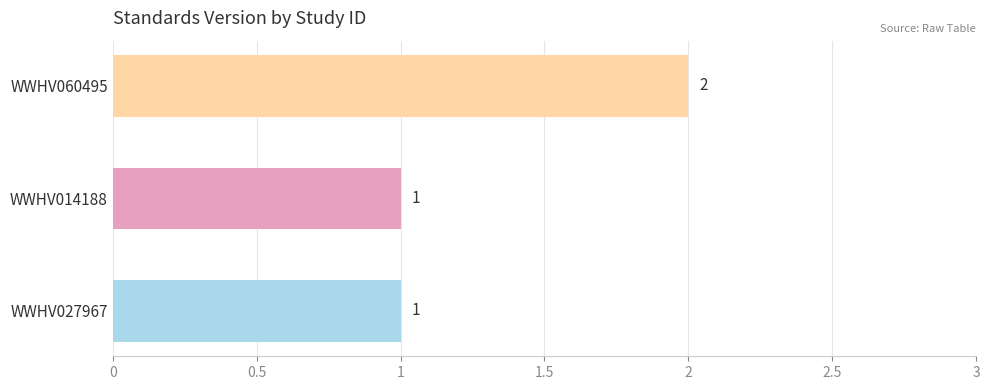

What is the ratio of the value at WWHV060495 to the value at WWHV027967?

2.0